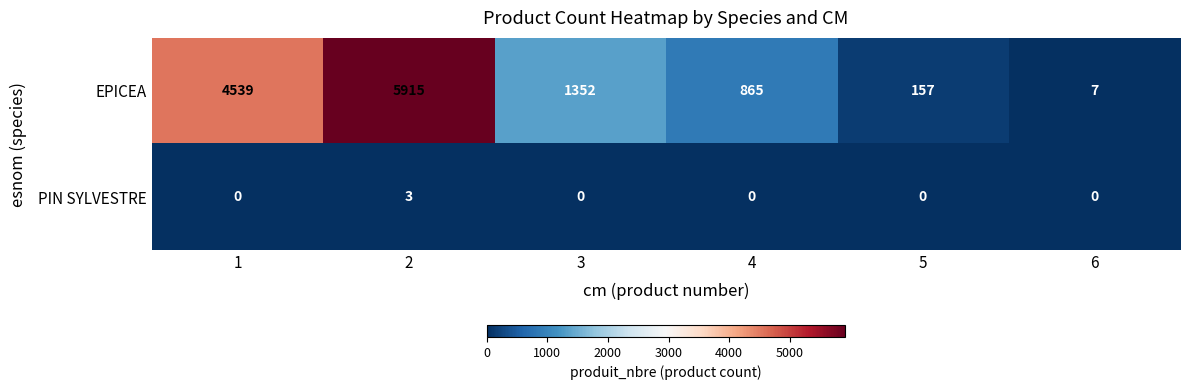

List the series in order of their overall mean, highest first.

EPICEA, PIN SYLVESTRE